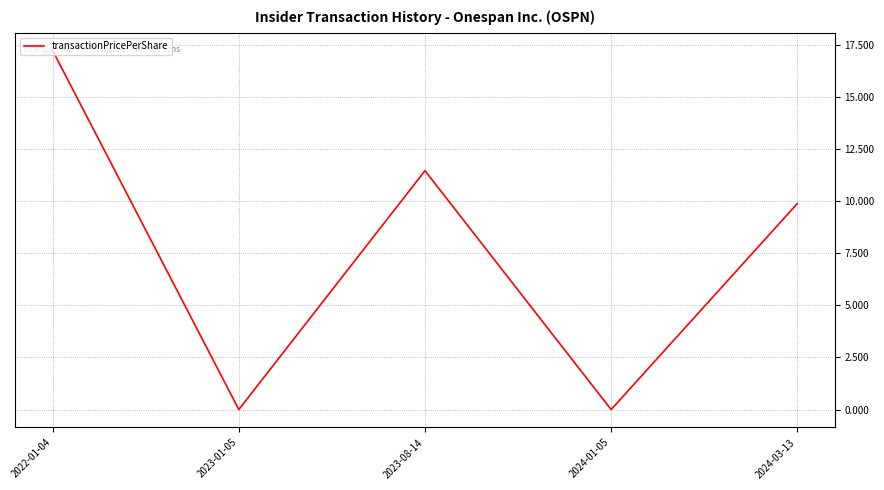

What position from the left is 2022-01-04?

1